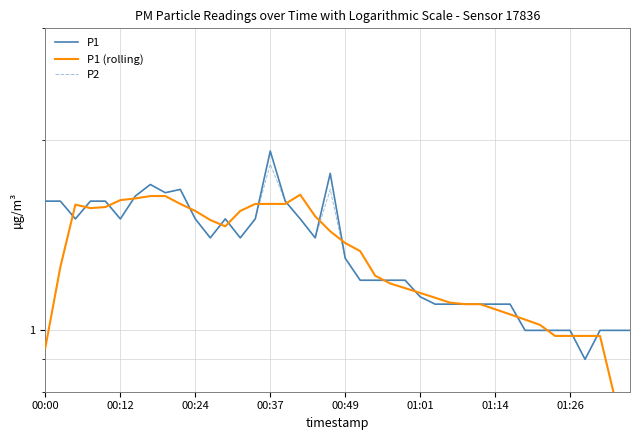

Which series has the largest range (max minus min)?

P1 (rolling)